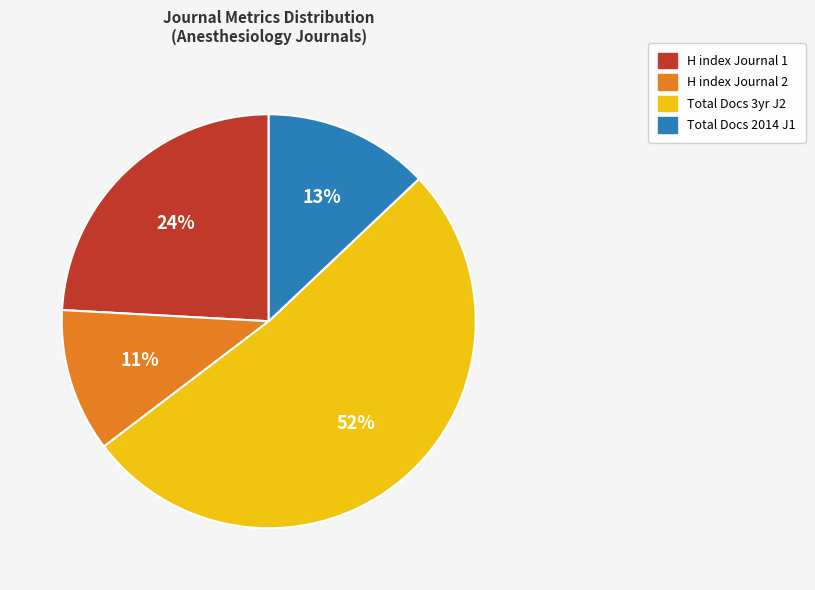

To the nearest percent, what is the average slice percentage?

25%